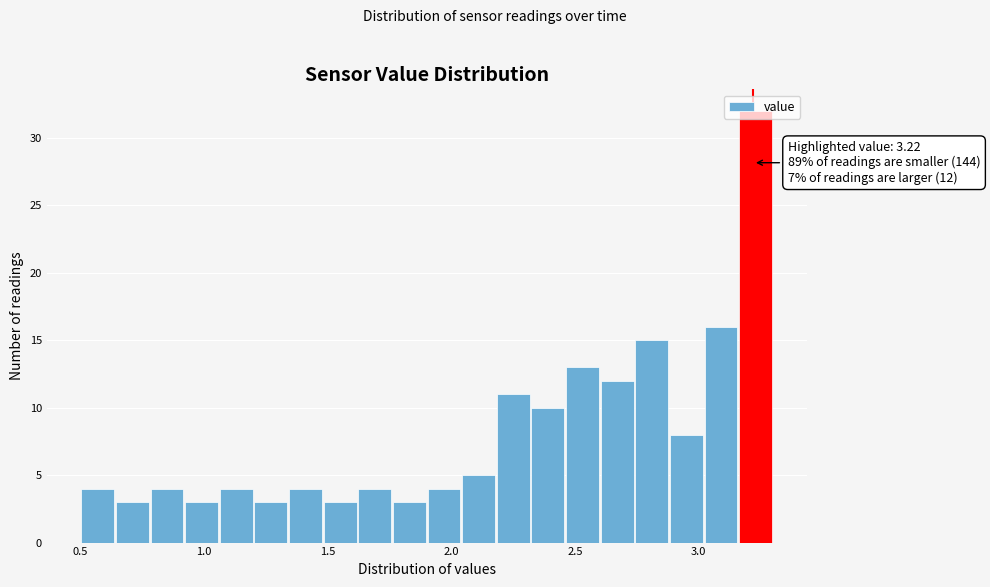

Read against the x-axis, roughly where is the centre of the tallest bar?

3.25